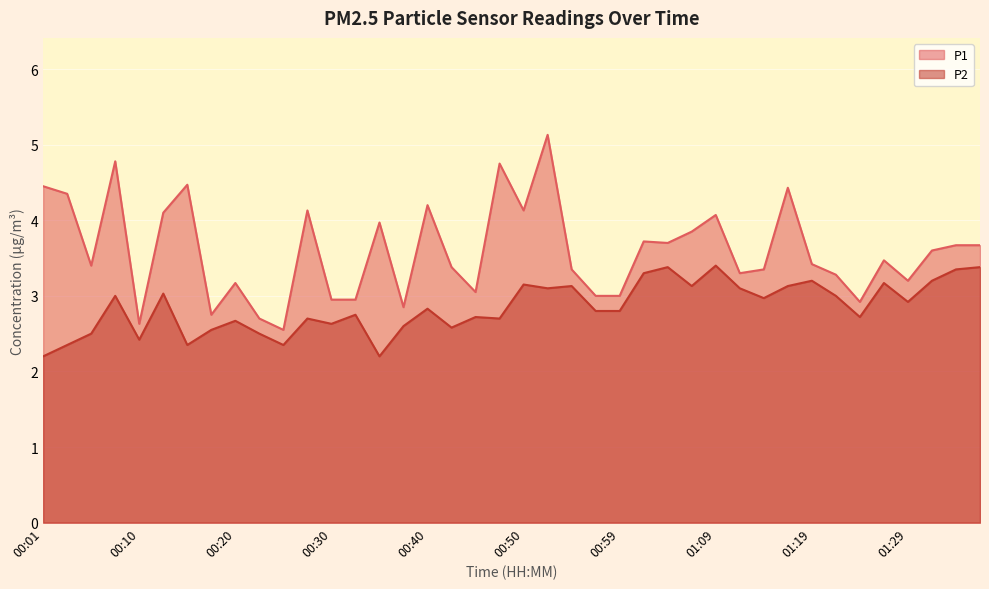

What position from the left is 00:50?

21